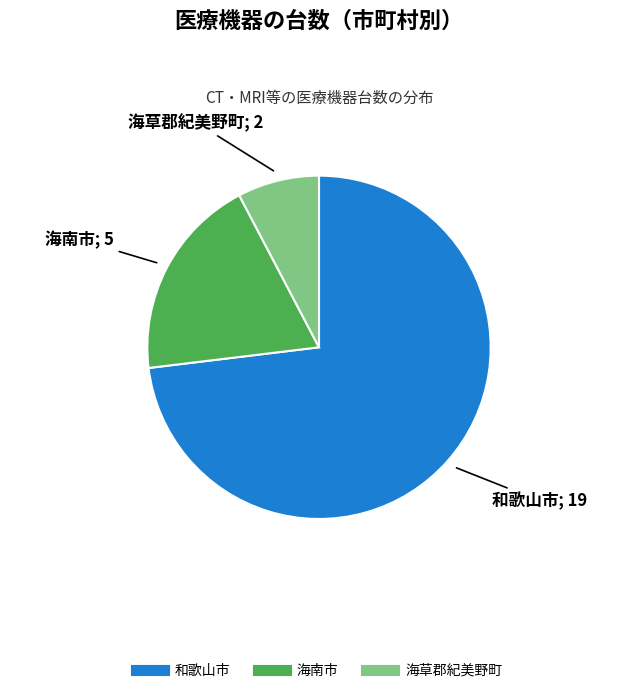

Which has a higher value, 和歌山市 or 海南市?

和歌山市